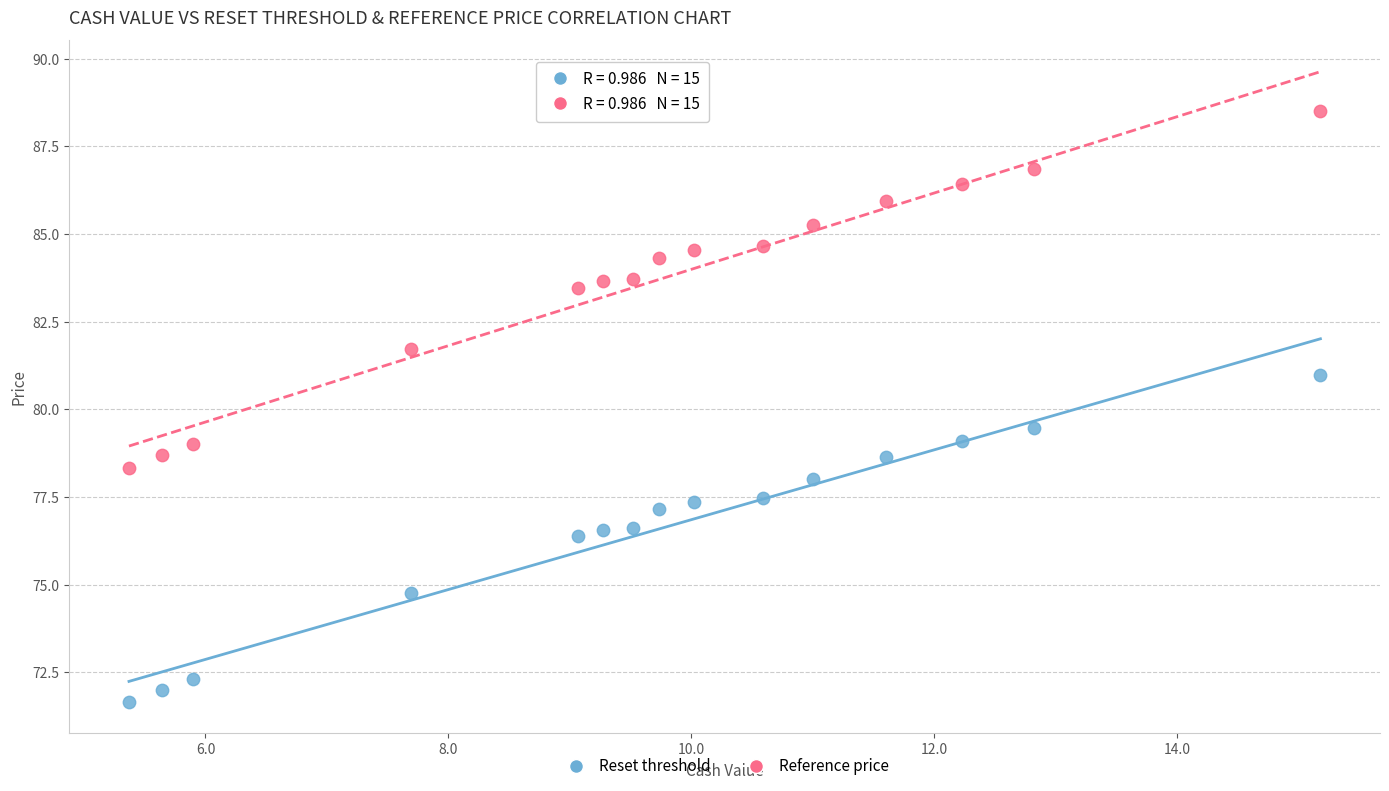

Which series contains the highest Y value?

Reference price